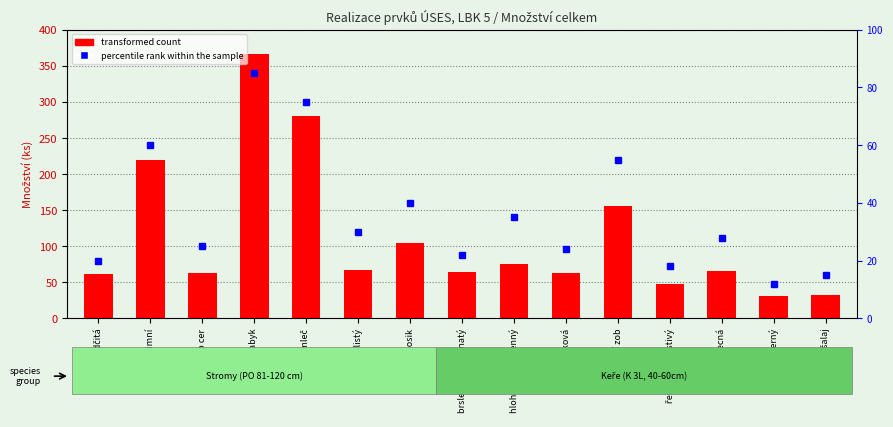

Rank the categories by value from lowest to highest.

bez černý, kalina tušalaj, řešetlák počistivý, lípa srdčitá, dub cer, růže šípková, brslen bradavičnatý, trnka obecná, jilm habrolistý, hloh jednosemenný, topol osik, ptačí zob, dub zimní, javor mleč, javor babyk